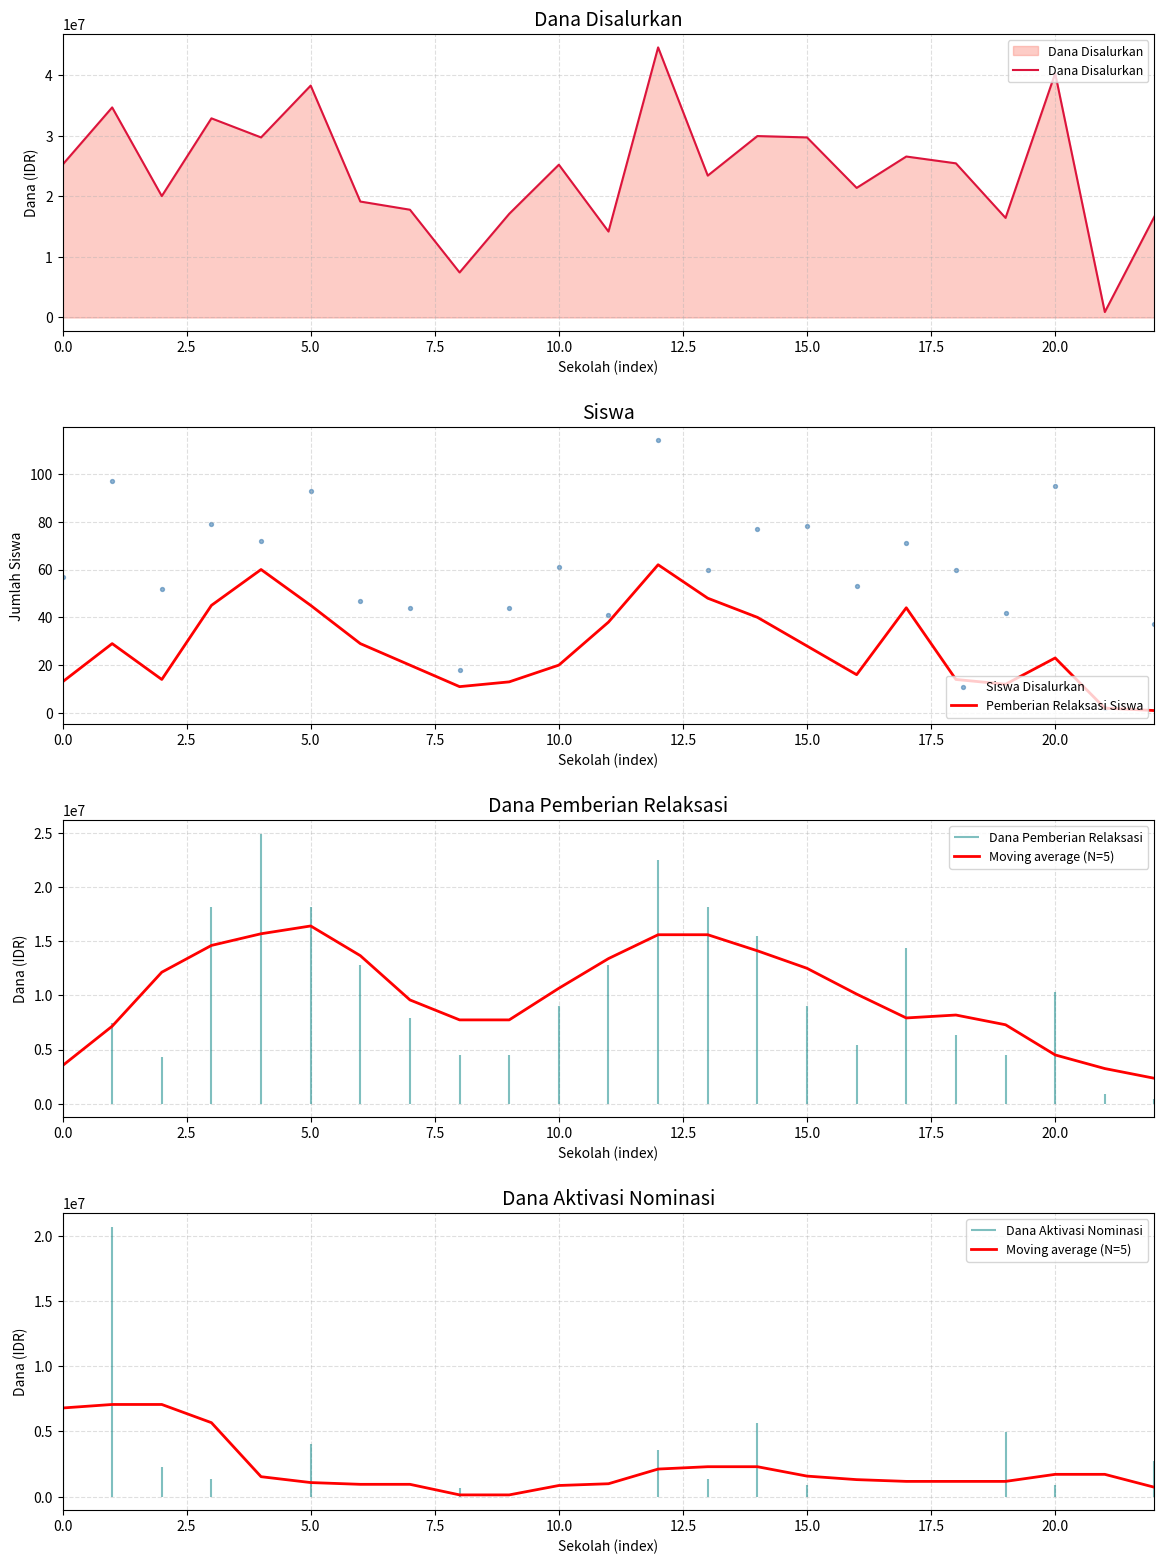

What is the highest value of the Dana Disalurkan series?

44550000